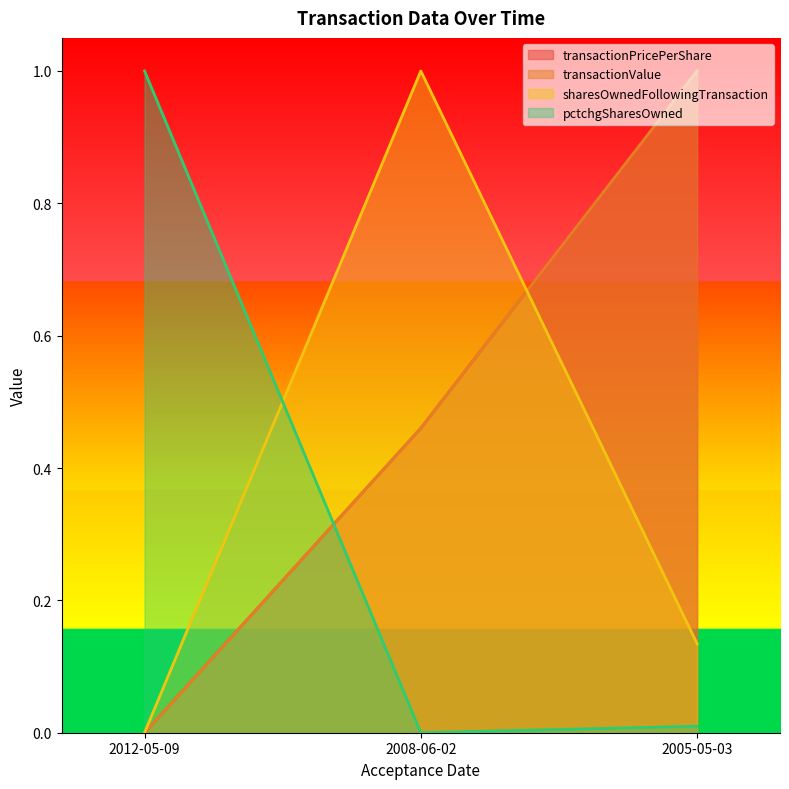

What is the sum of all transactionPricePerShare values?

1.5